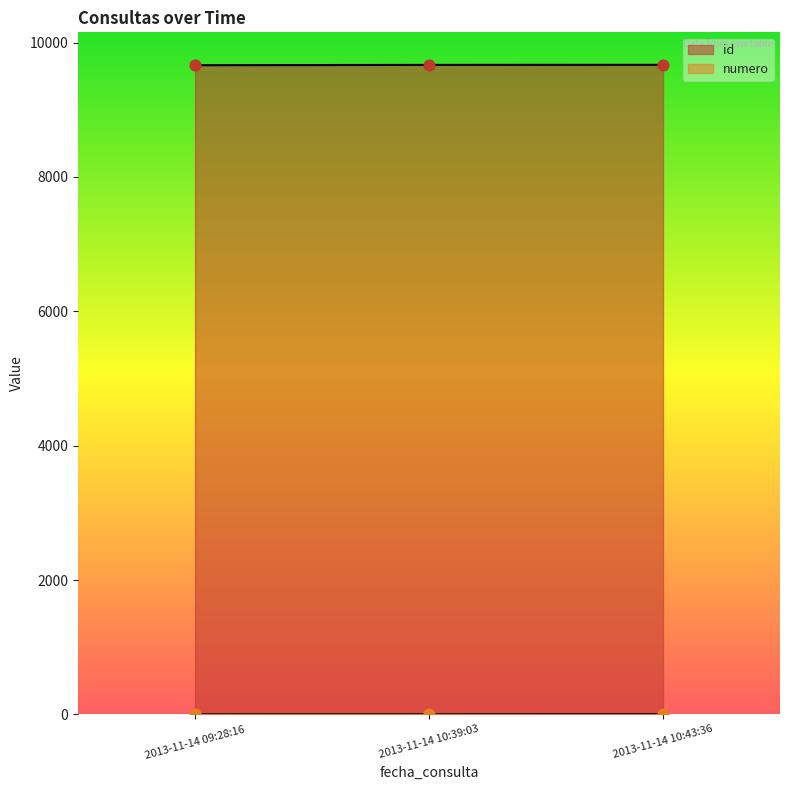

Which series reaches the minimum Y coordinate?

numero